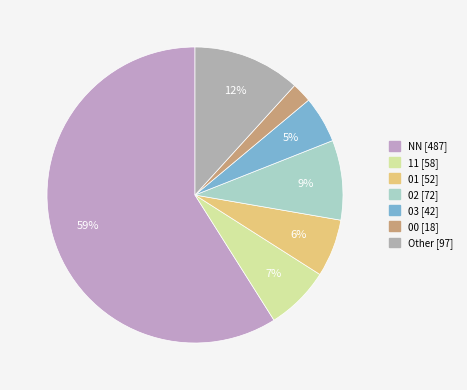

Count the number of slices in the pie.

7